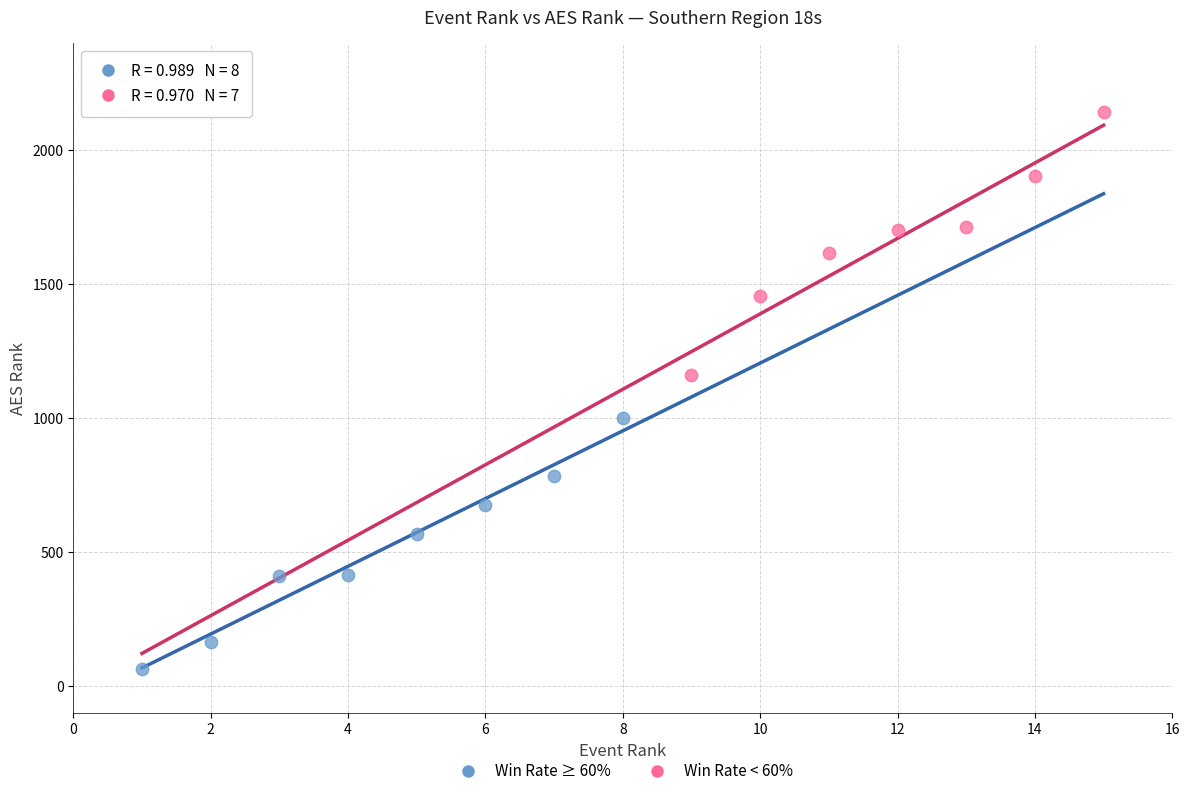

Which series contains the highest Y value?

Win Rate < 60%